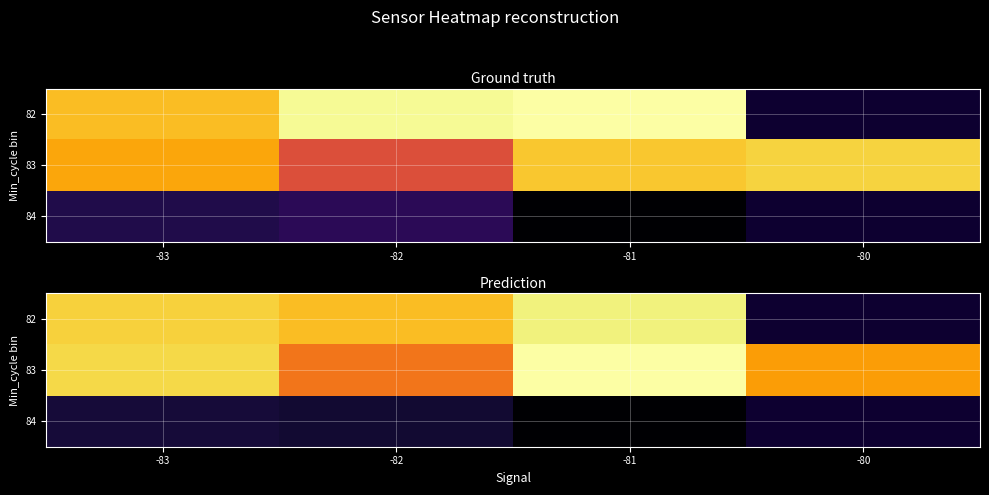

How many data points does each series have?

4